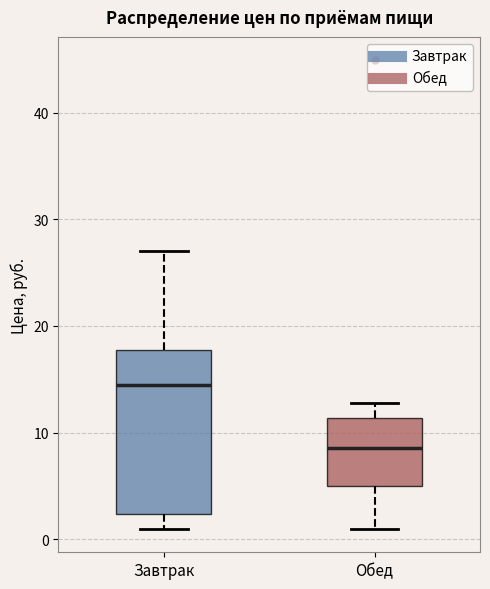

Comparing the boxes themselves (not the whiskers), which one is the tallest?

Завтрак